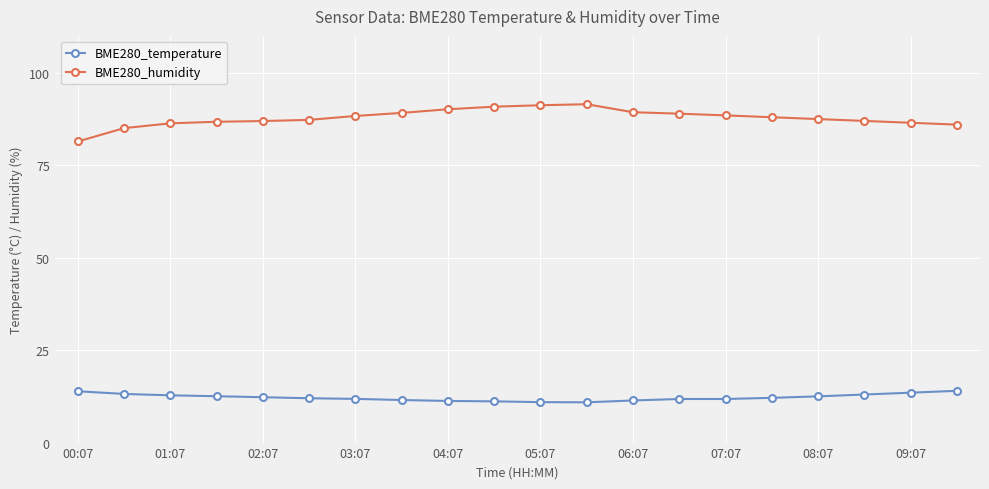

Rank the series by their average value, from highest to lowest.

BME280_humidity, BME280_temperature